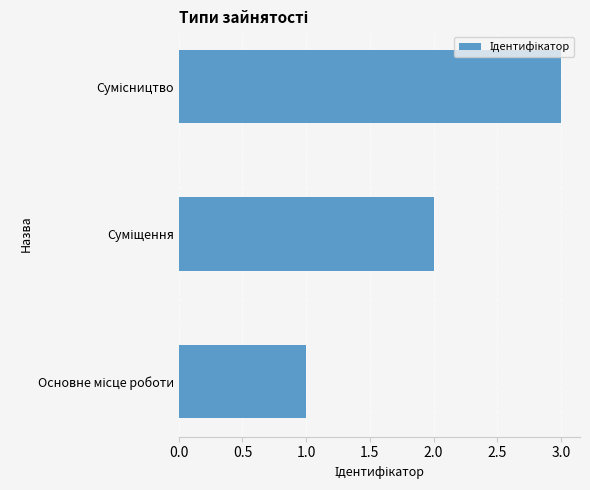

What is the sum of all values?

6